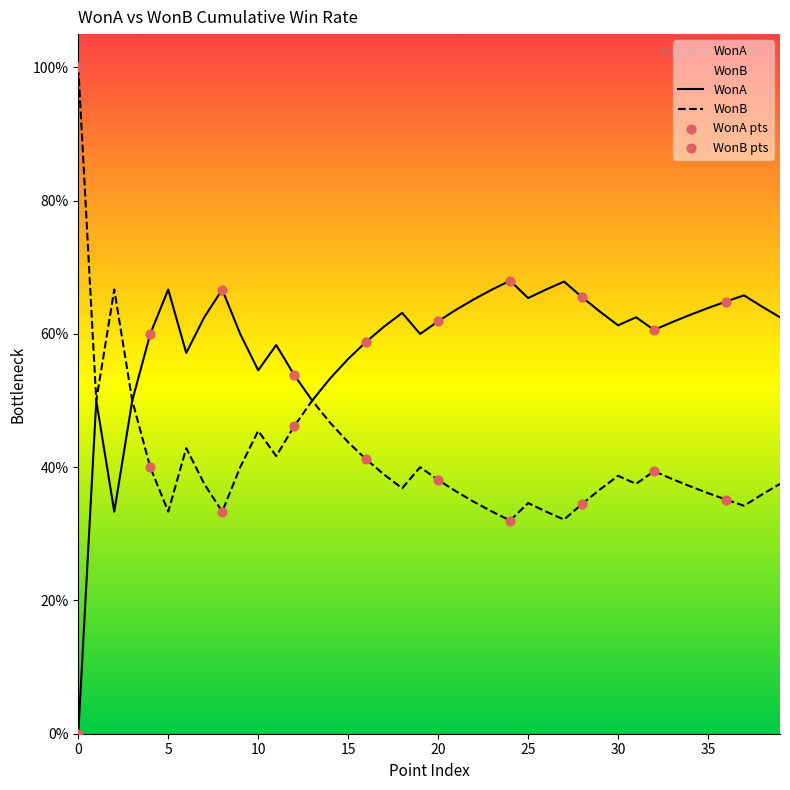

Which series has the largest Y range (max minus min)?

WonA